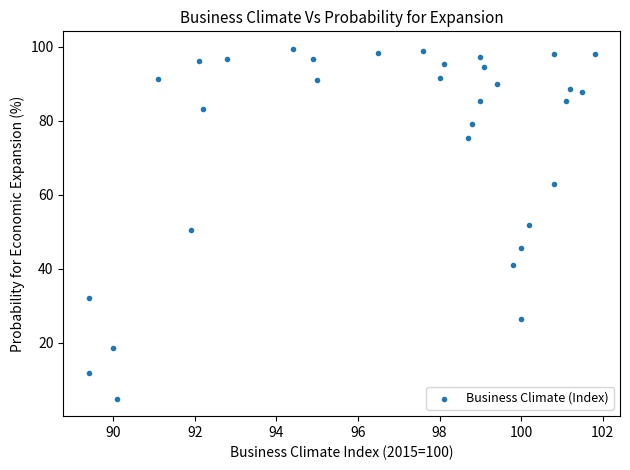

What is the range of Y values (max minus min)?

94.5